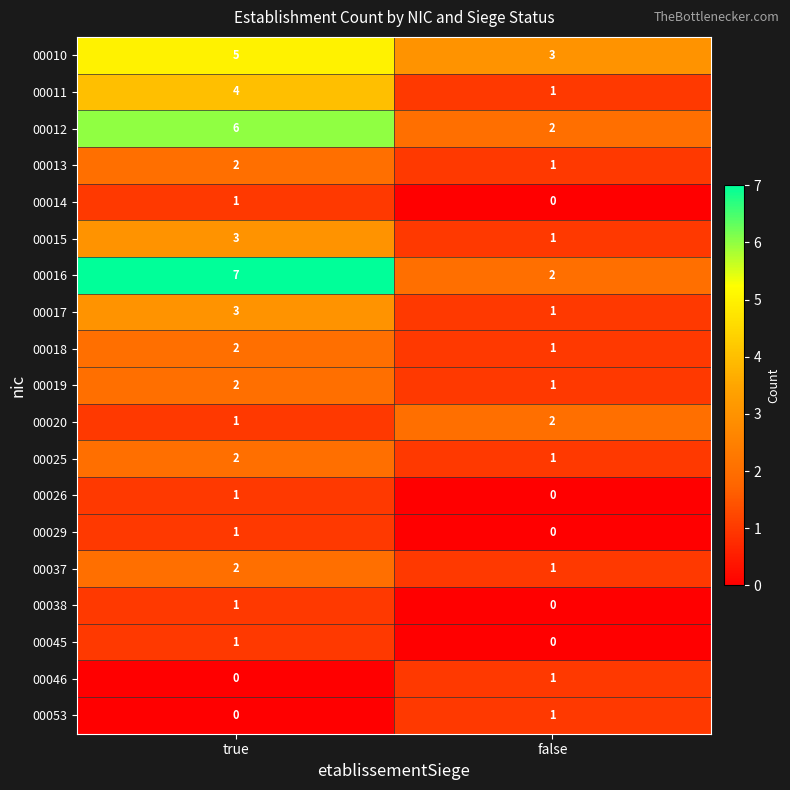

Is the value of 00026 at true greater than the value of 00016 at false?

No